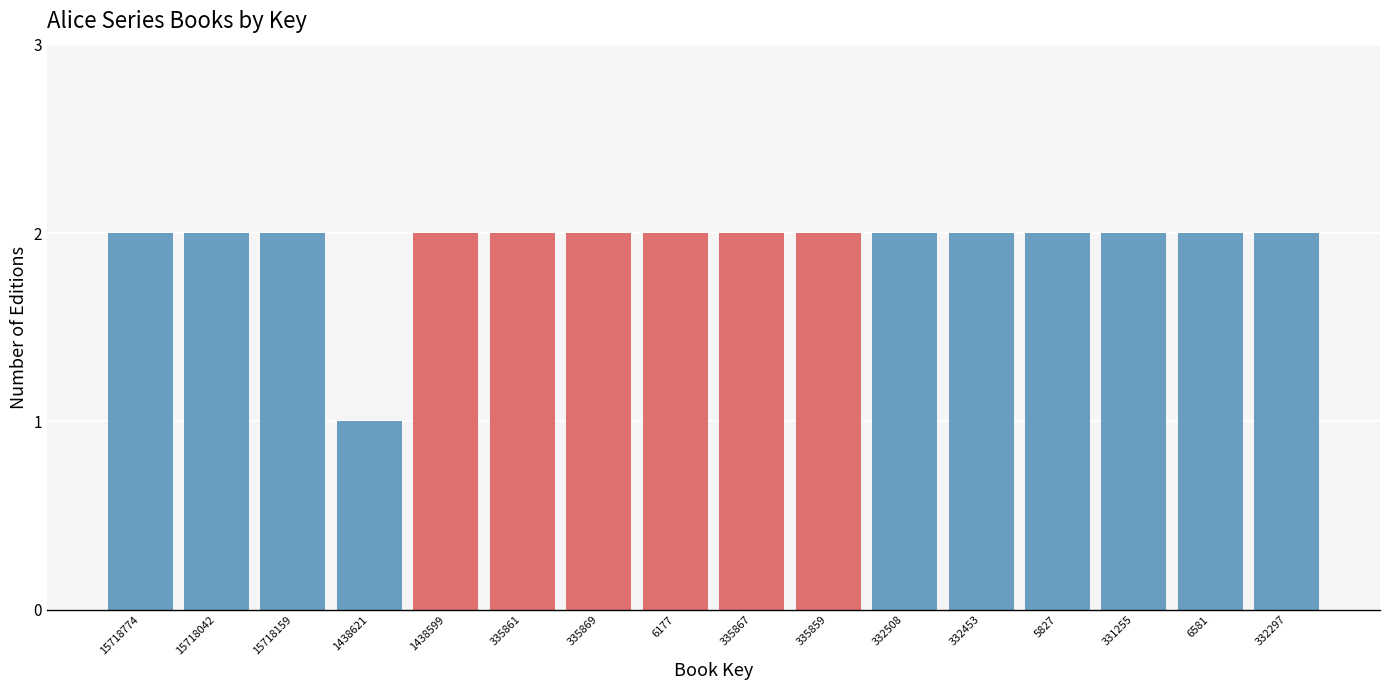

Reading left to right, extract all data points from this chart.

15718774=2	15718042=2	15718159=2	1438621=1	1438599=2	335861=2	335869=2	6177=2	335867=2	335859=2	332508=2	332453=2	5827=2	331255=2	6581=2	332297=2